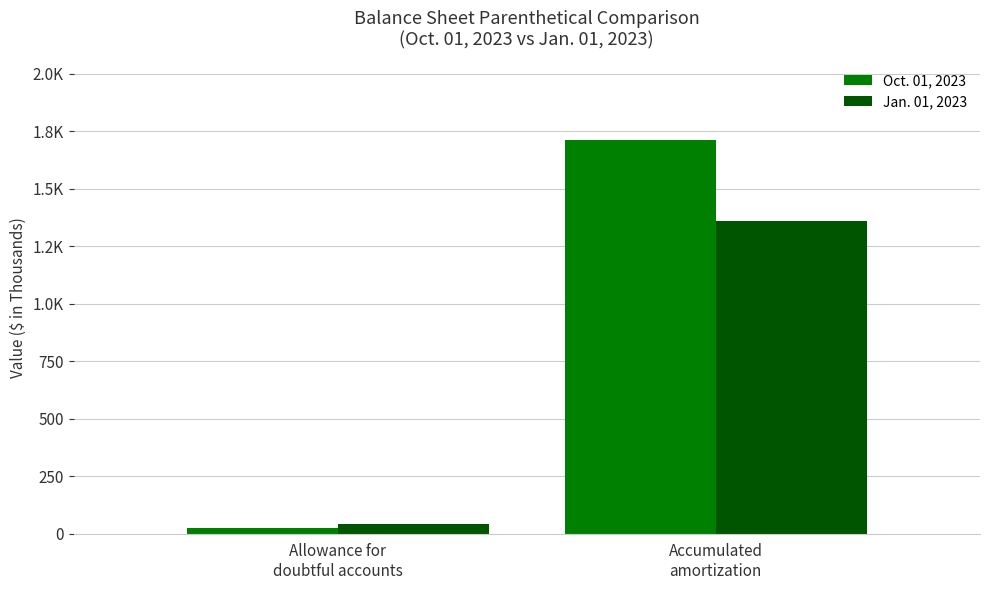

Where is Oct. 01, 2023 nearest to the value 866?

Allowance for
doubtful accounts